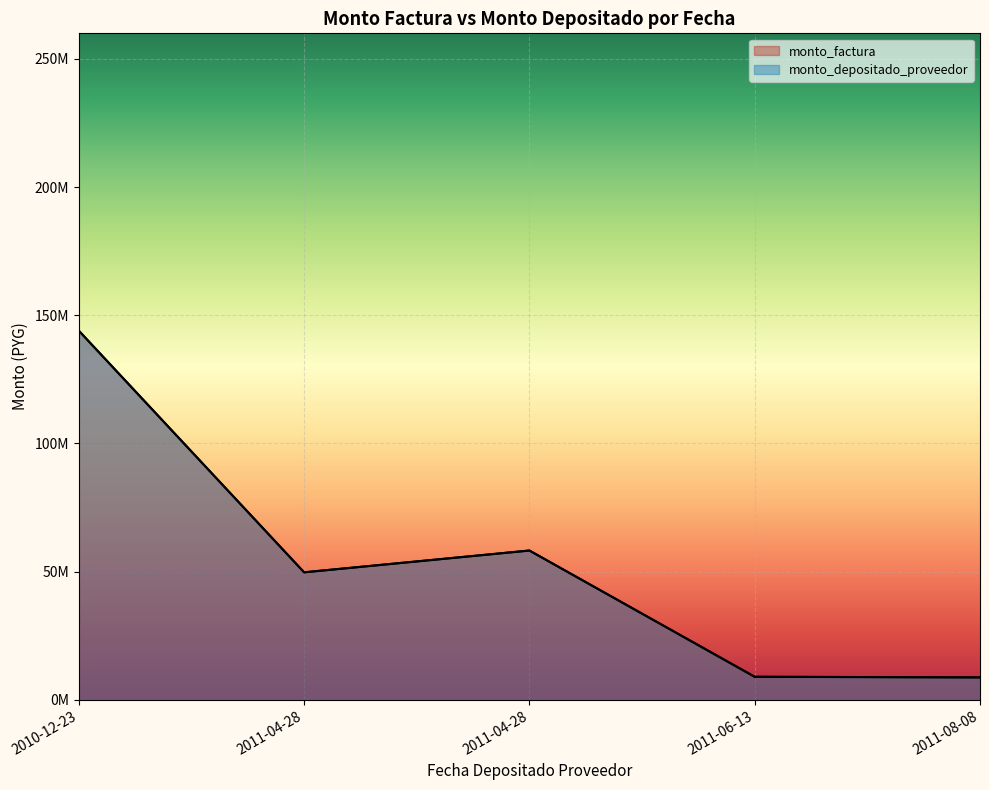

How many interior local peaks does the monto_factura series have?

1